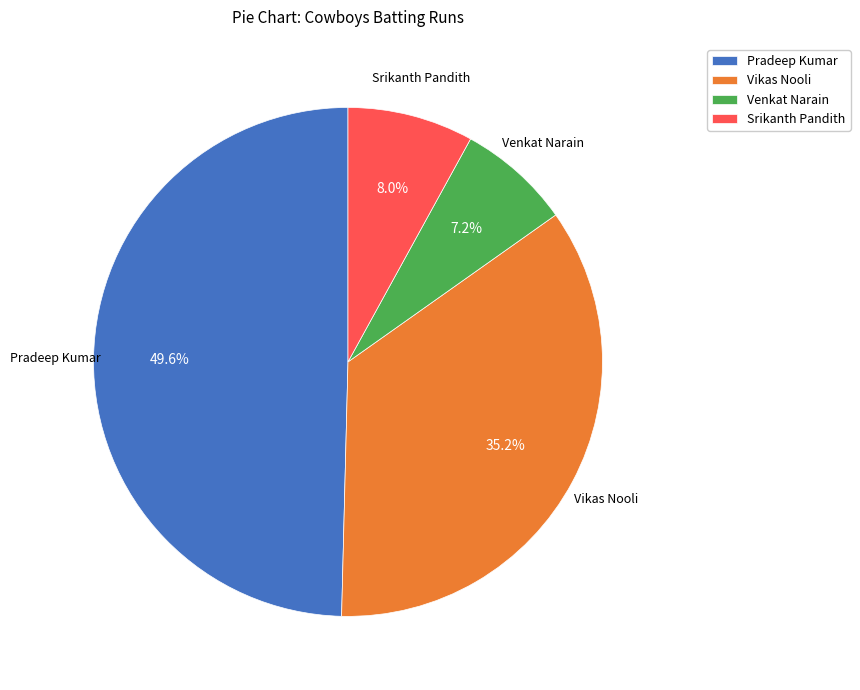

Count the number of slices in the pie.

4